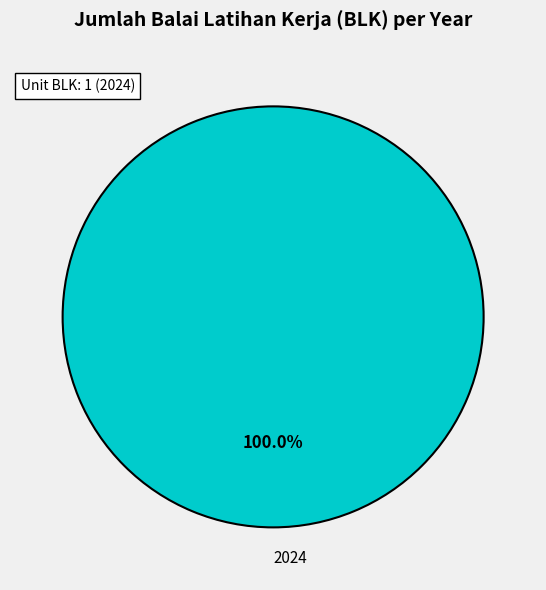

What is the majority slice?

2024